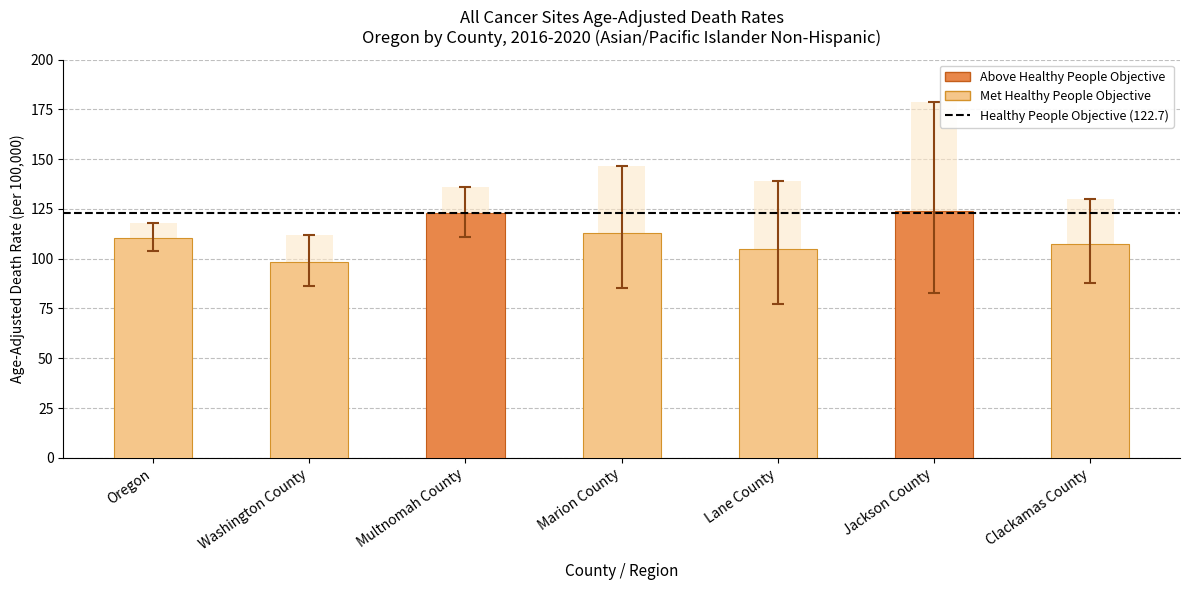

Rank the categories by Age-Adjusted Death Rate value from lowest to highest.

Washington County, Lane County, Clackamas County, Oregon, Marion County, Multnomah County, Jackson County